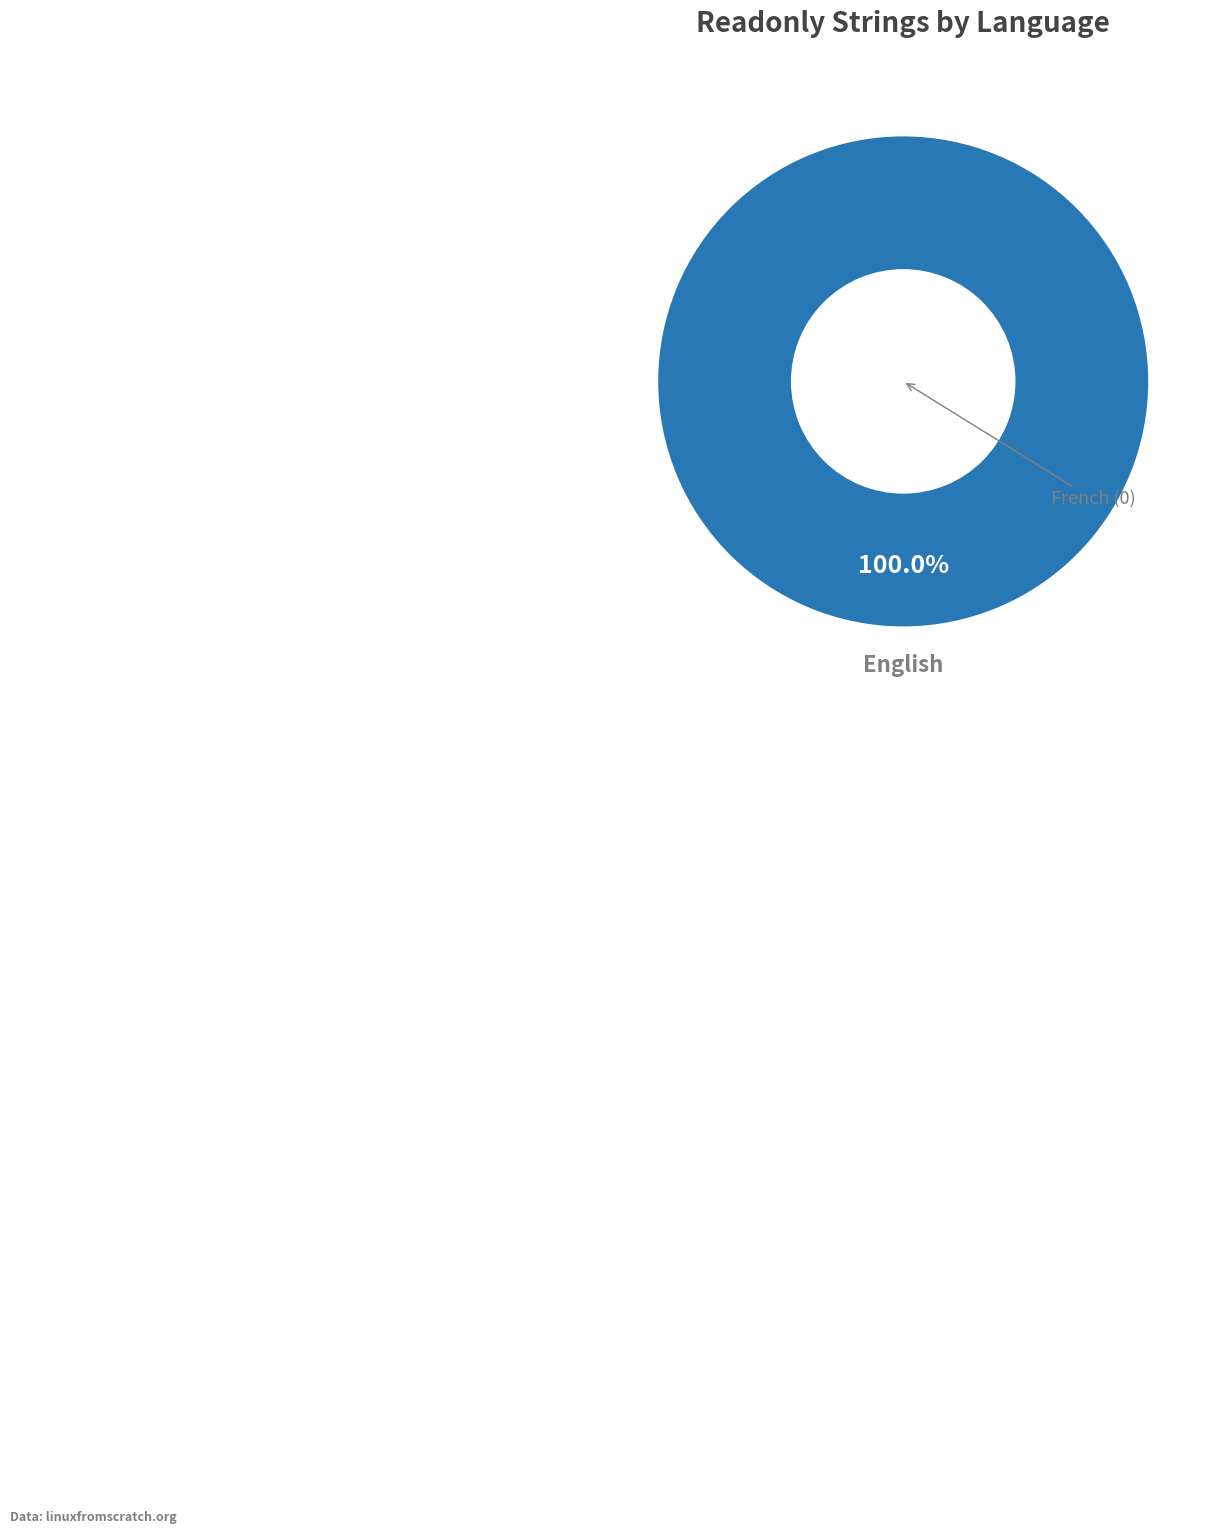

Is there any slice that represents more than half of the pie?

Yes